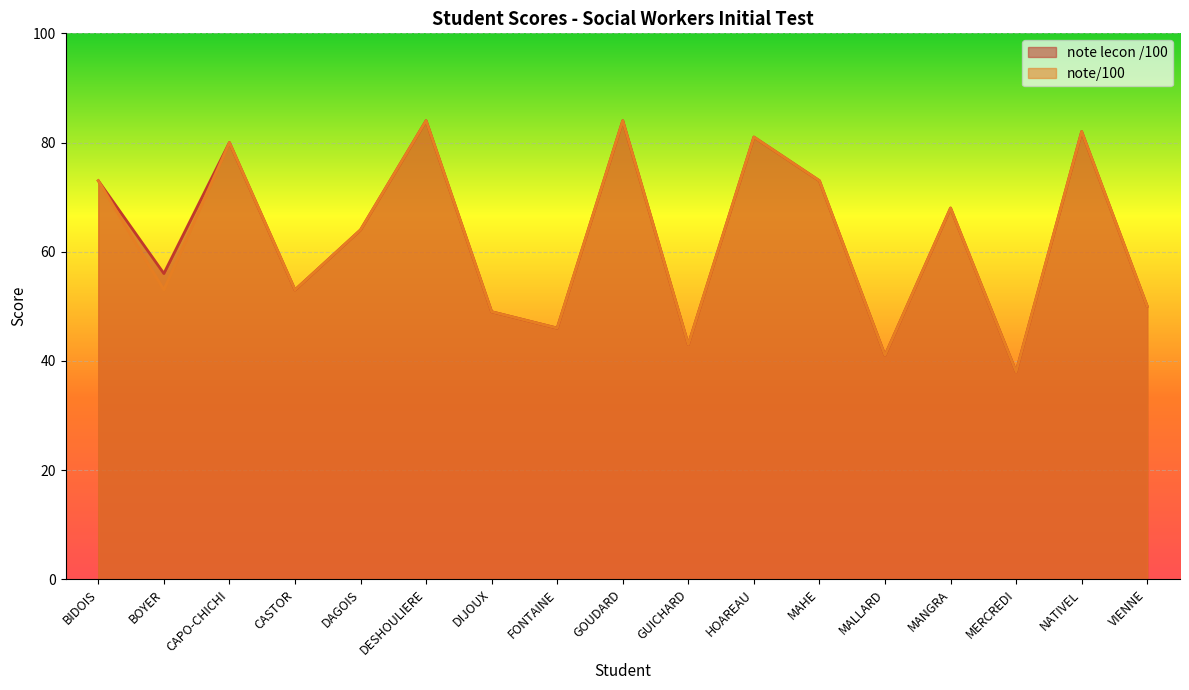

What is the difference between the maximum and minimum values in the note lecon /100 series?

46